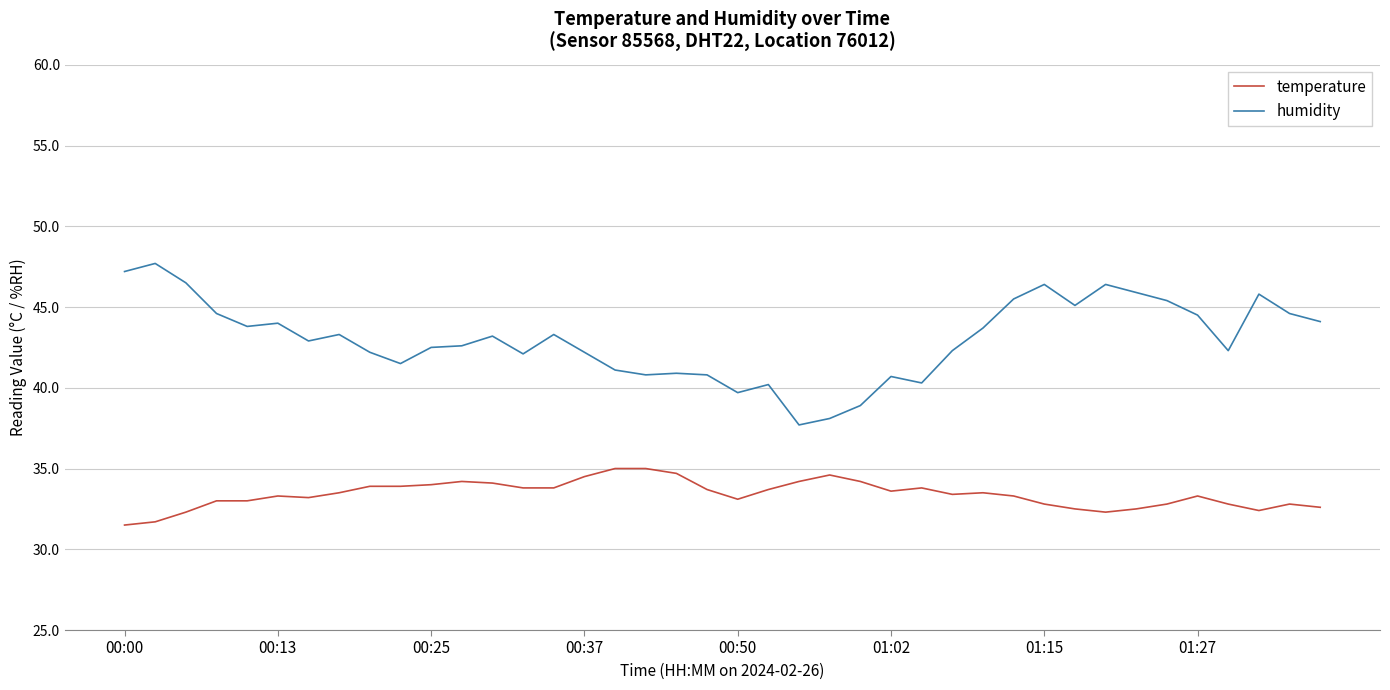

What is the minimum value for humidity?

37.7